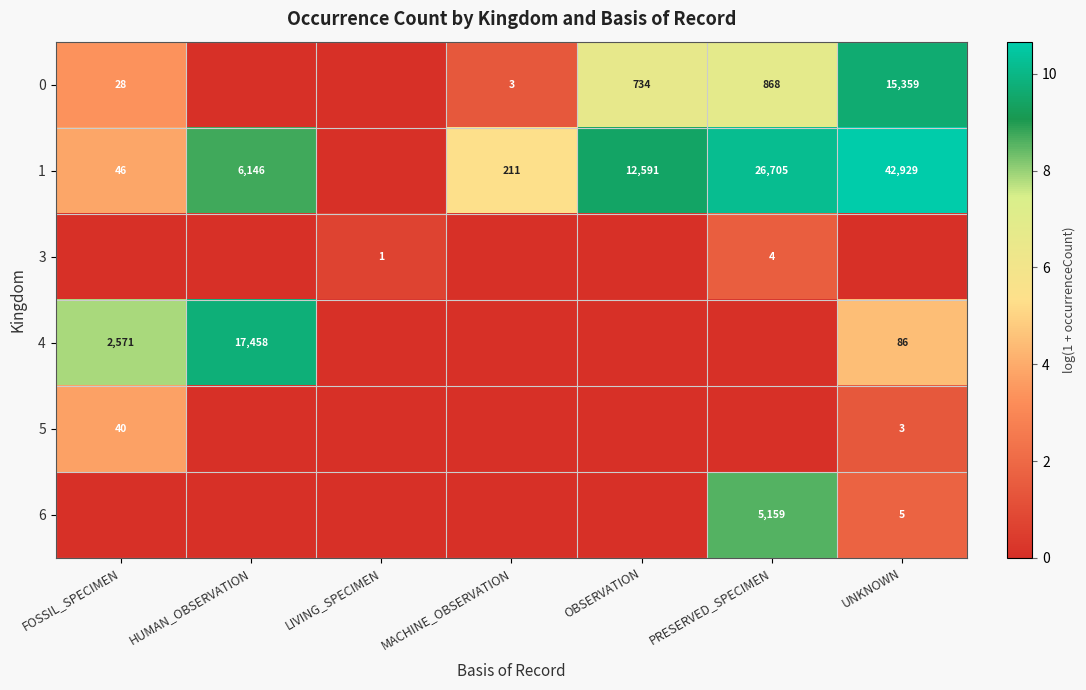

True or false: 5 has a value of 19 at FOSSIL_SPECIMEN.

False